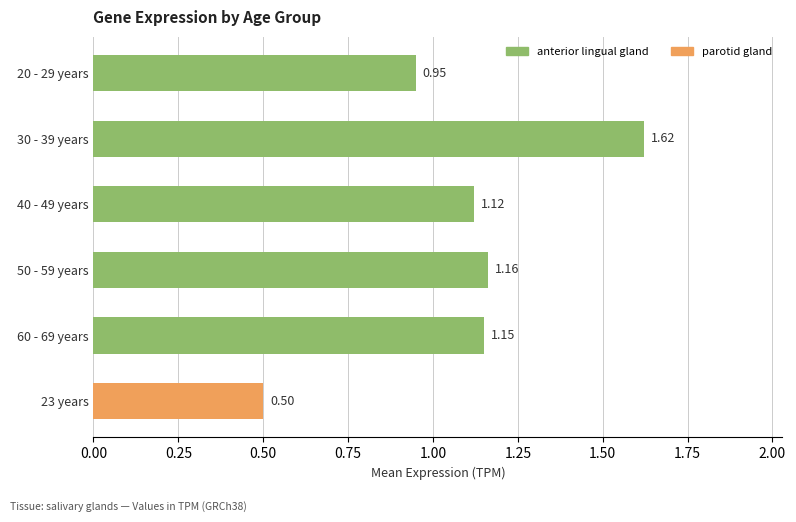

Rank the categories by value from lowest to highest.

23 years, 20 - 29 years, 40 - 49 years, 60 - 69 years, 50 - 59 years, 30 - 39 years